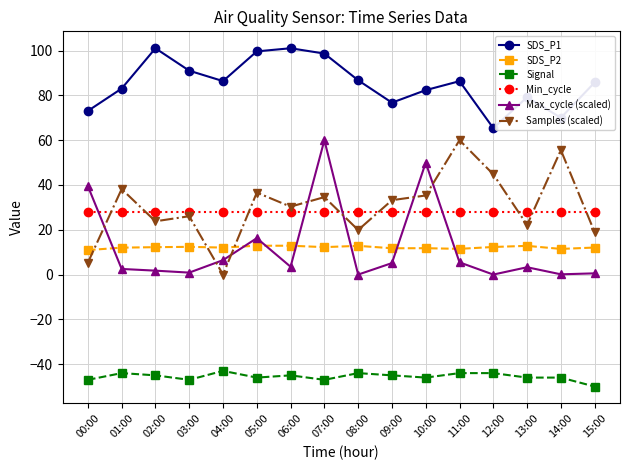

The value of Samples (scaled) at 08:00 is 19.9. True or false?

True